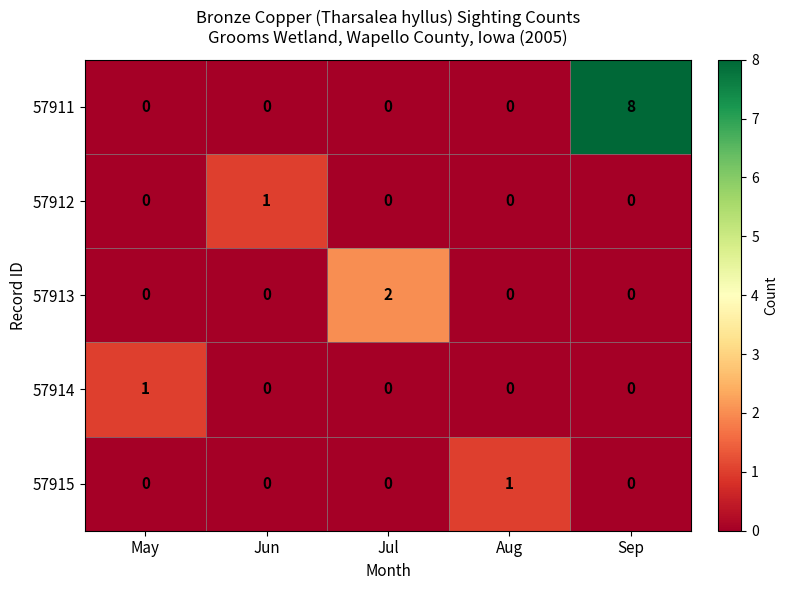

Reading right to left, what are all the values shown in this chart?

57911: 8	0	0	0	0
57912: 0	0	0	1	0
57913: 0	0	2	0	0
57914: 0	0	0	0	1
57915: 0	1	0	0	0